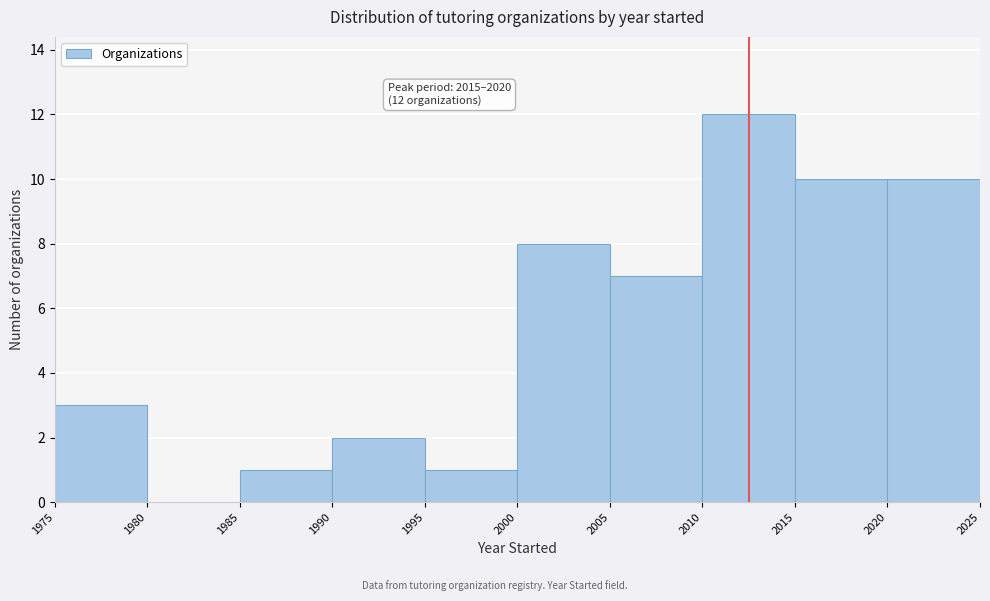

Which range on the x-axis has the tallest bar?

2010 to 2015